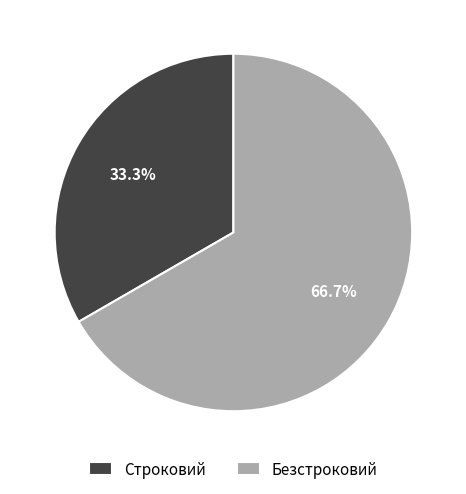

What percentage is NOT represented by Строковий?

66.7%